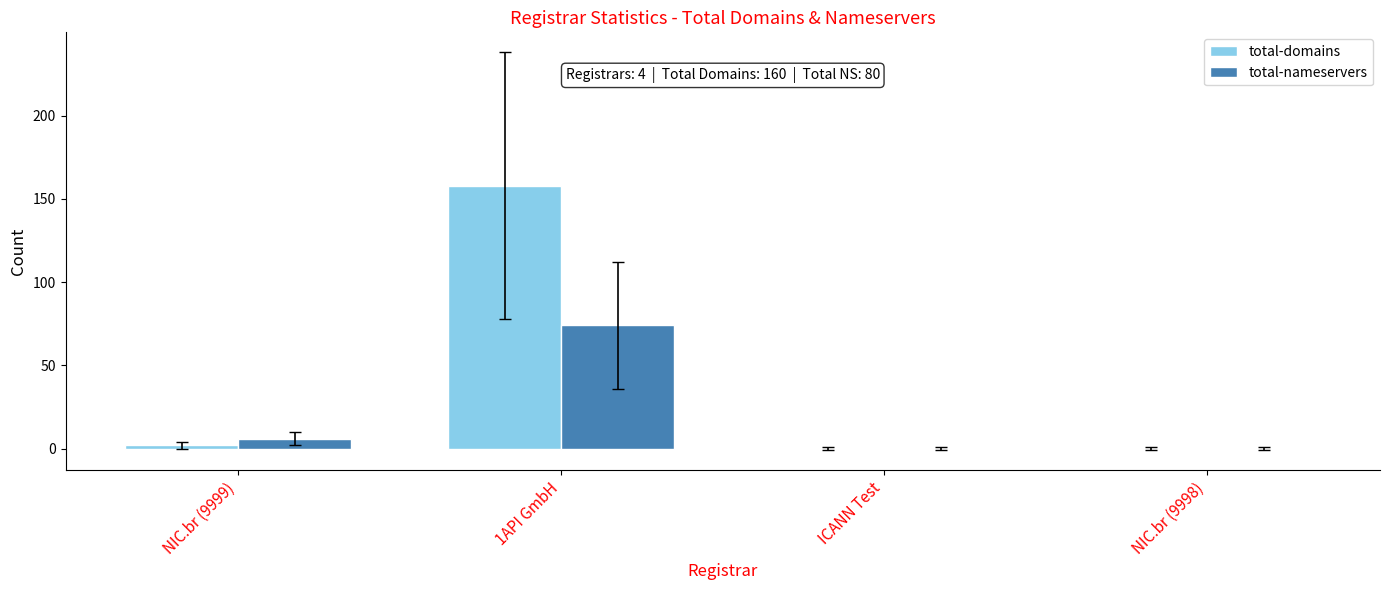

At which category is the sum across all series the highest?

1API GmbH